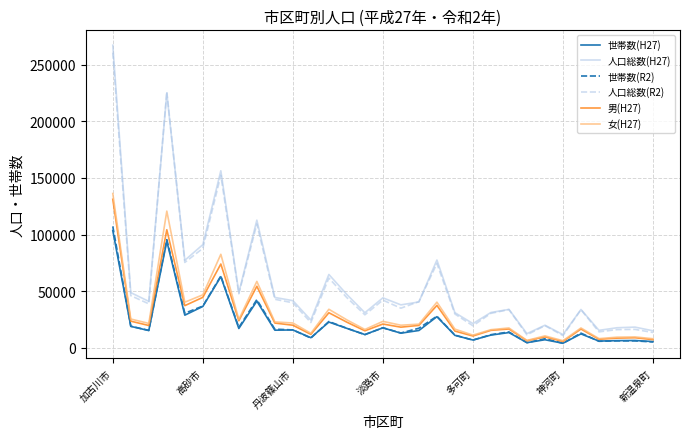

True or false: 人口総数(H27) and 世帯数(H27) cross at least once.

False